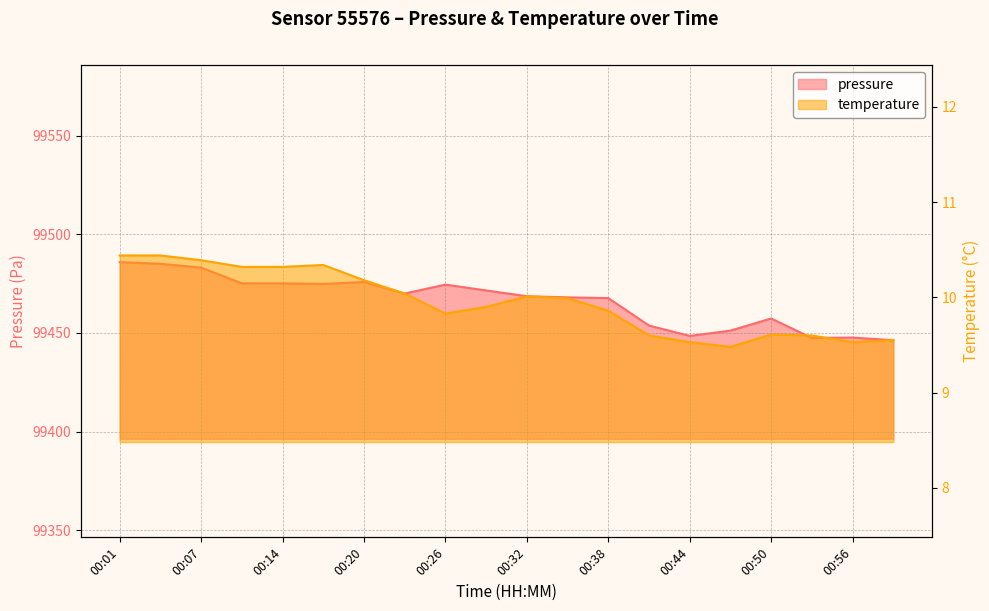

Rank the series by their average value, from highest to lowest.

pressure, temperature